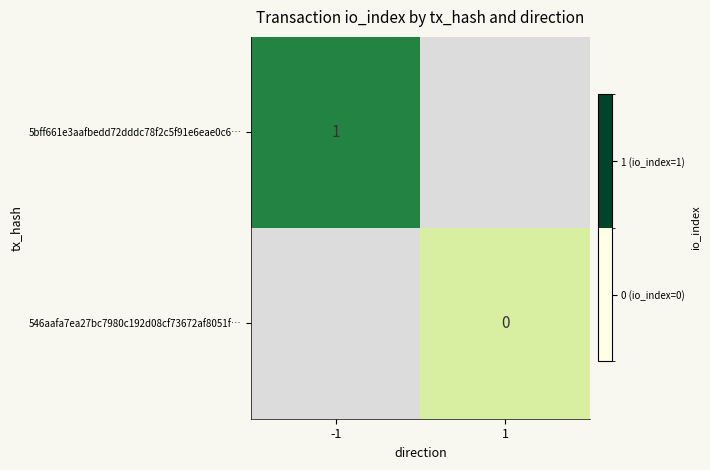

The 5bff661e3aafbedd72dddc78f2c5f91e6eae0c6… series shows 0 at -1. True or false?

False